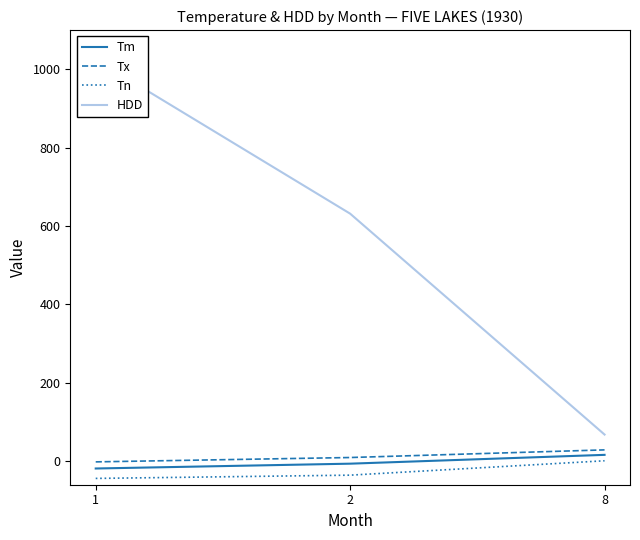

Which series has the largest range (max minus min)?

HDD